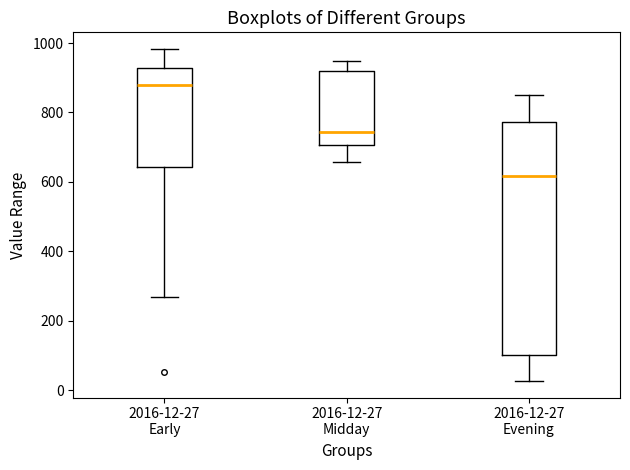

Reading left to right, read every box against the y-axis: the position of its median line, the range the box covers, and the ends of its whiskers. The values are not printed on the chart, so give them approximately, as read against the axis.

2016-12-27 Early: median 880, box 640 to 920, whiskers 260 to 980
2016-12-27 Midday: median 740, box 700 to 920, whiskers 660 to 940
2016-12-27 Evening: median 620, box 100 to 780, whiskers 20 to 860